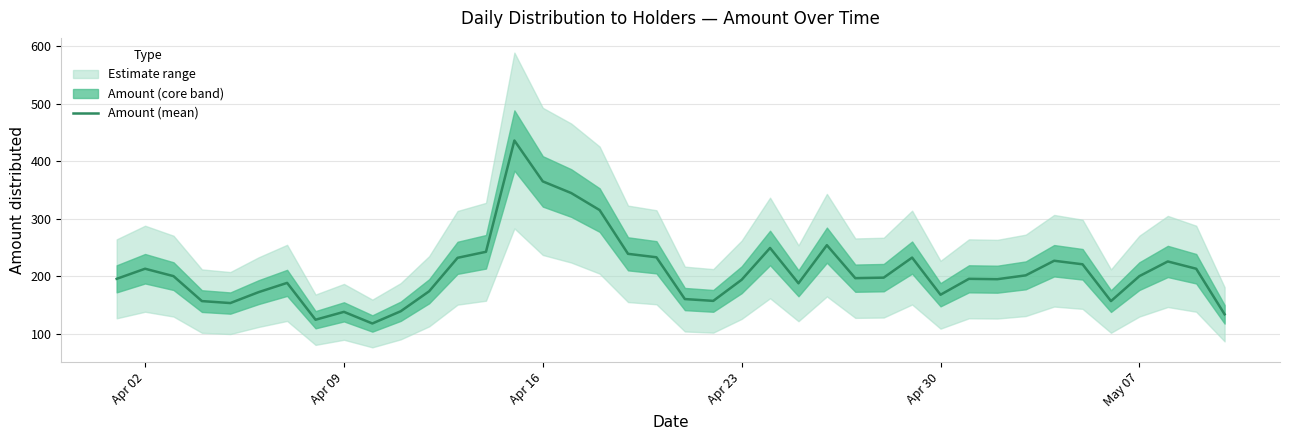

What is the difference between the second highest and minimum values?

246.8